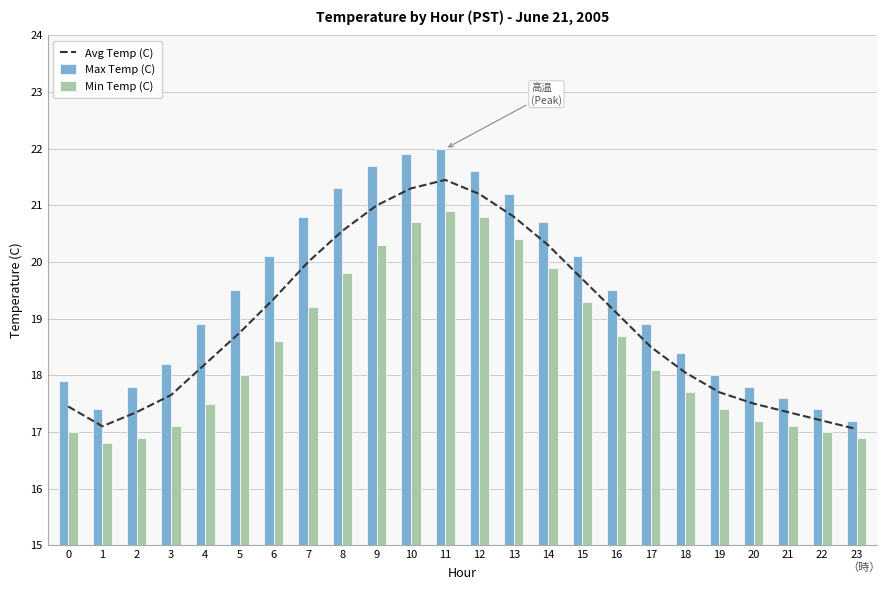

Which series changed the most between 15 and 23?

Max Temp (C)